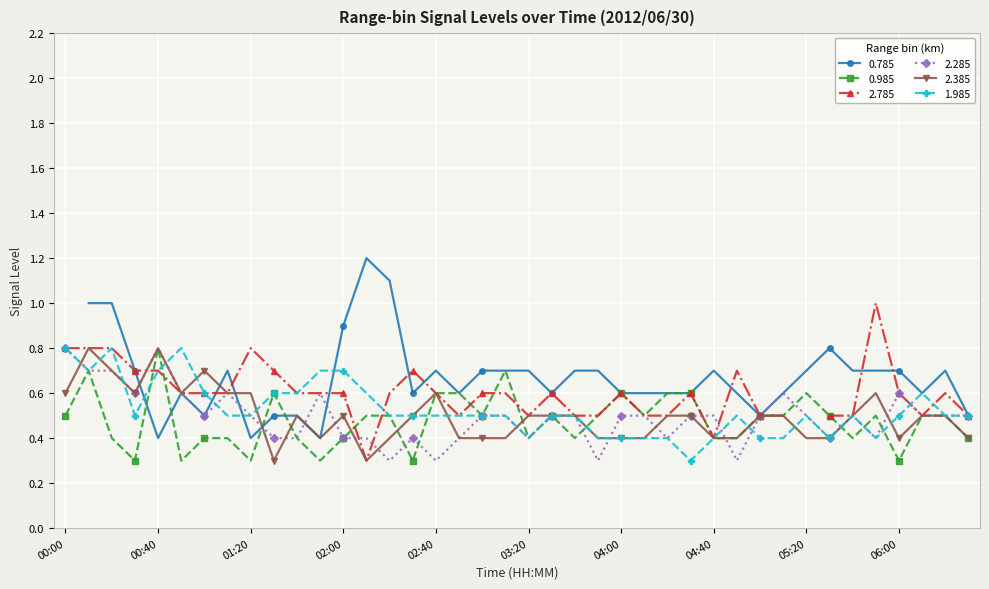

At how many categories does at least one series exceed 0?

40